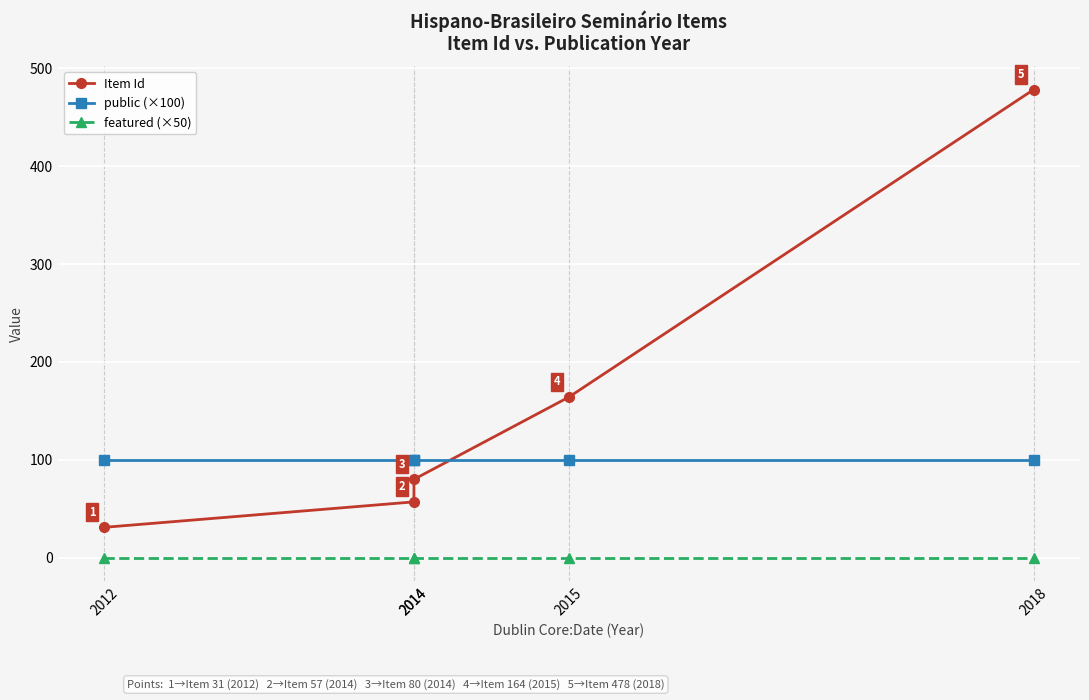

What is the lowest value of the Item Id series?

31